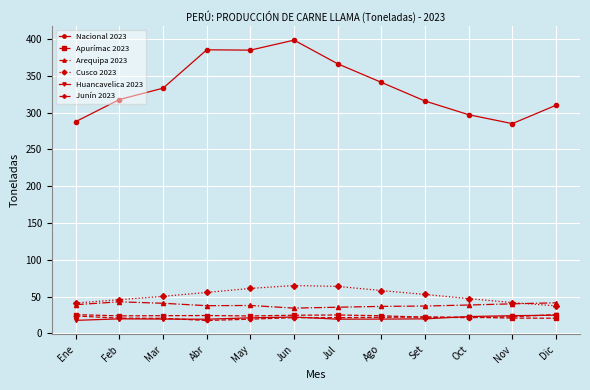

True or false: Nacional 2023 and Arequipa 2023 intersect in this chart.

False